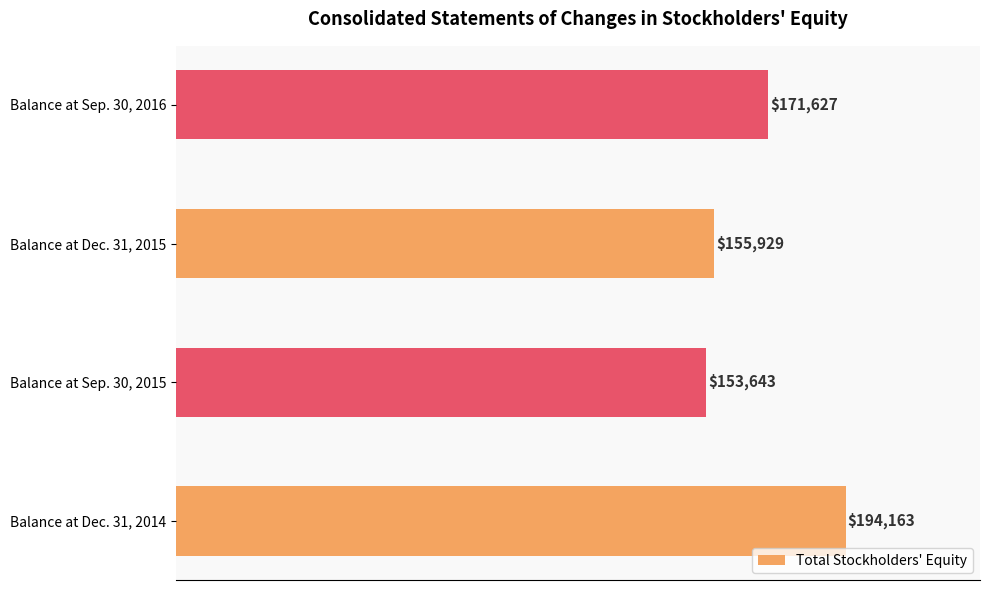

The value at Balance at Dec. 31, 2015 is 155929. True or false?

True